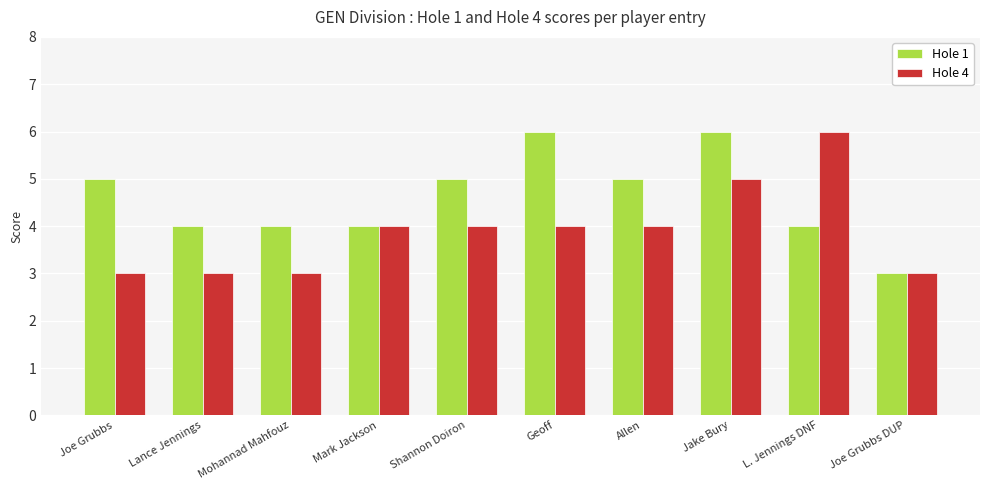

The value of Hole 4 at L. Jennings DNF is 6. True or false?

True